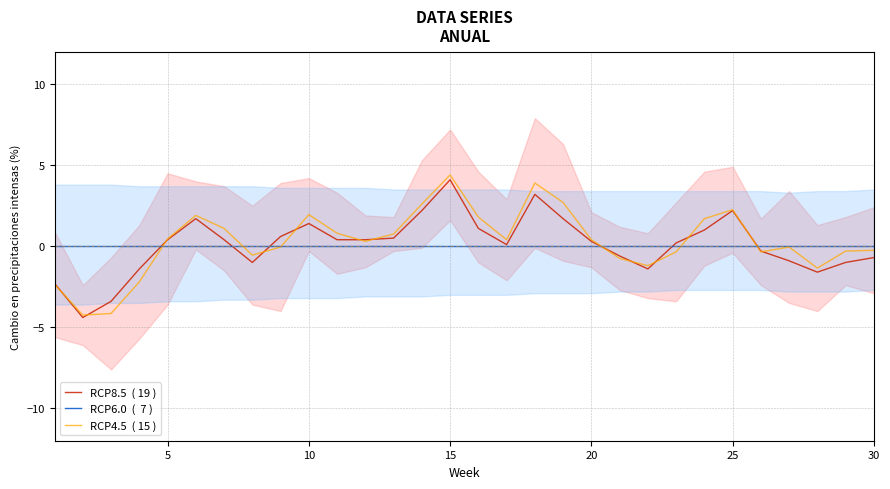

The RCP6.0  (  7 ) series shows 0.0 at 30. True or false?

True